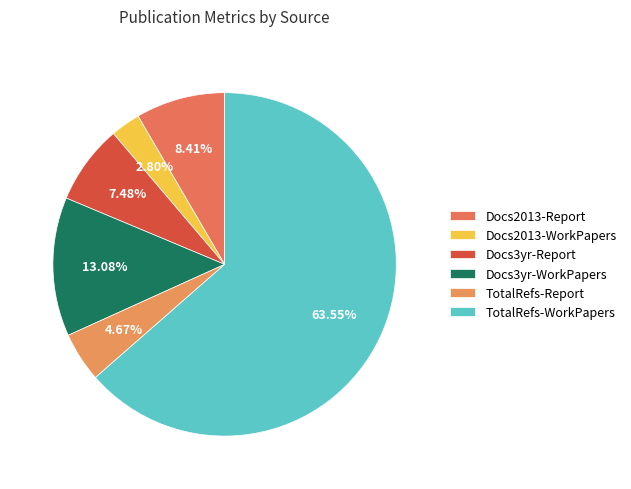

How many slices are in this pie chart?

6